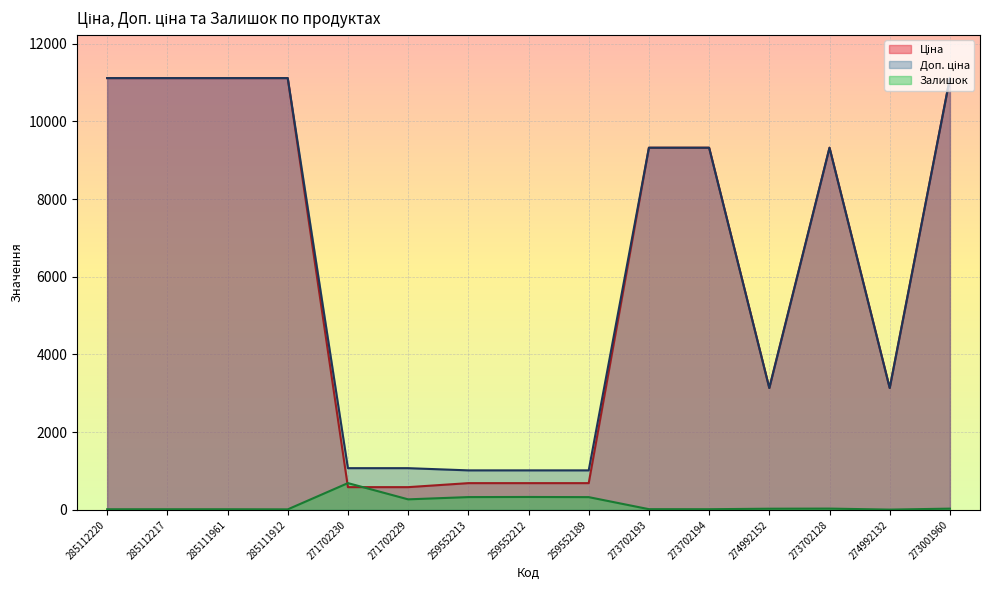

What position from the left is 274992132?

14